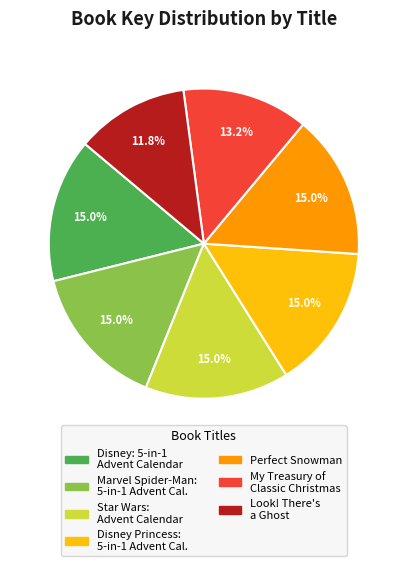

How many slices are in this pie chart?

7